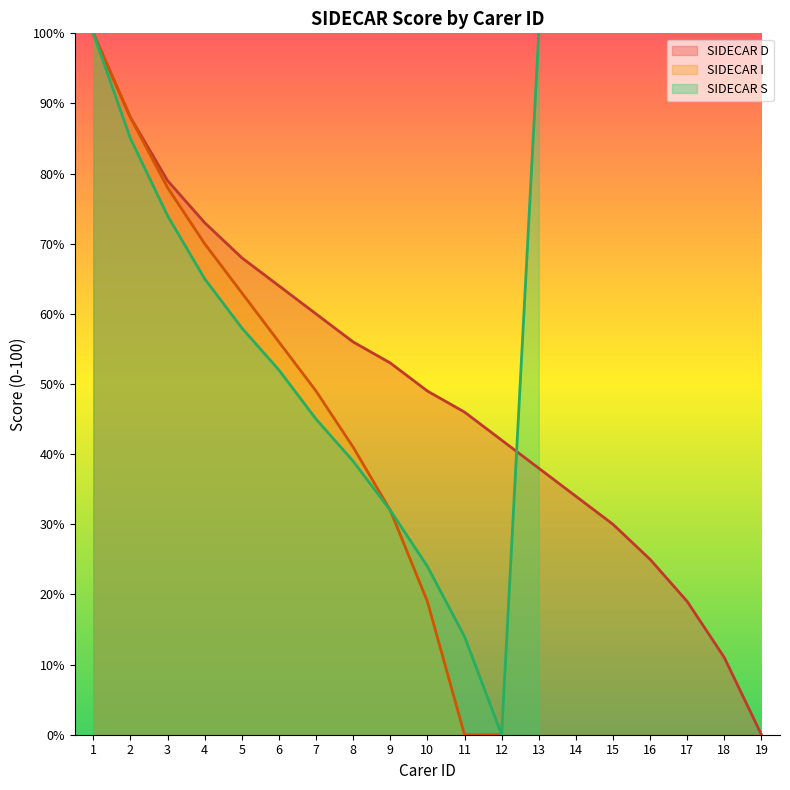

Which label corresponds to the largest value in the chart?

1